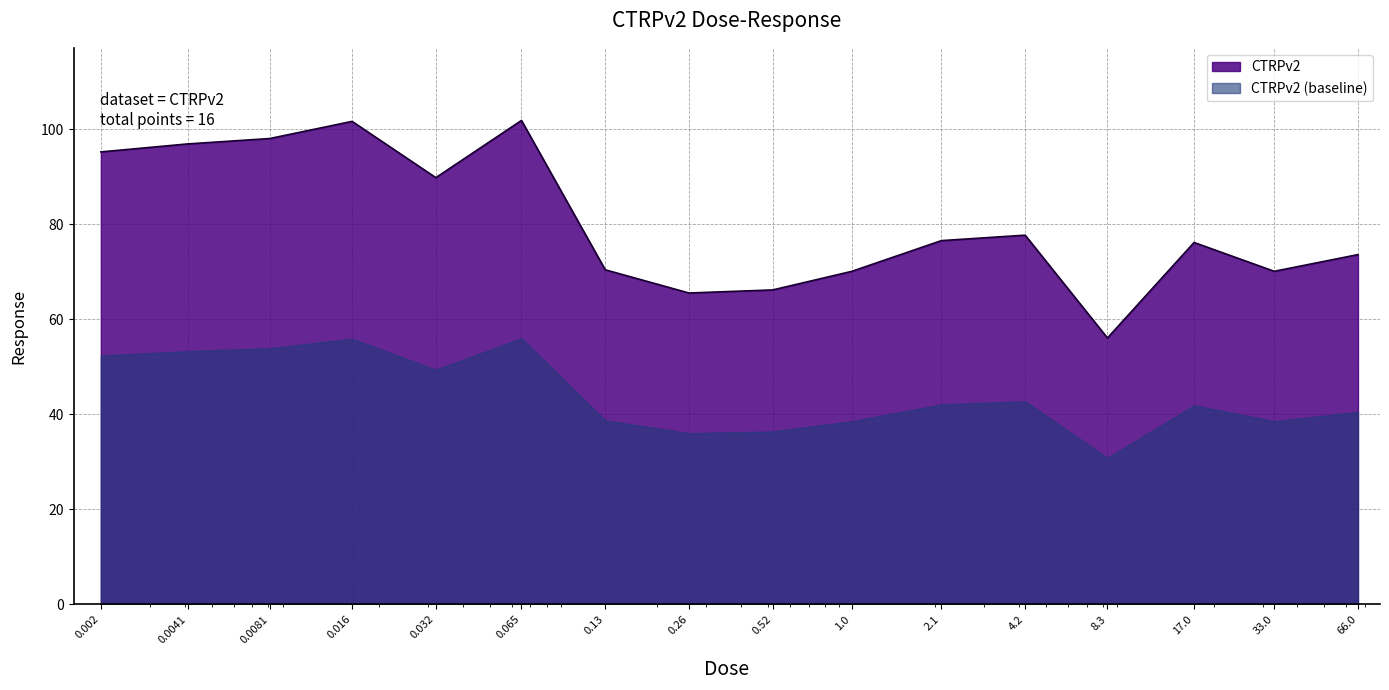

What is the label of the 4th point from the right?

8.3